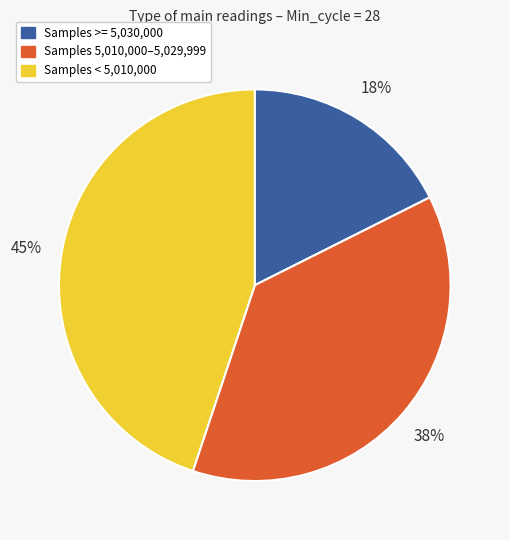

Which slice is the largest?

Samples < 5,010,000